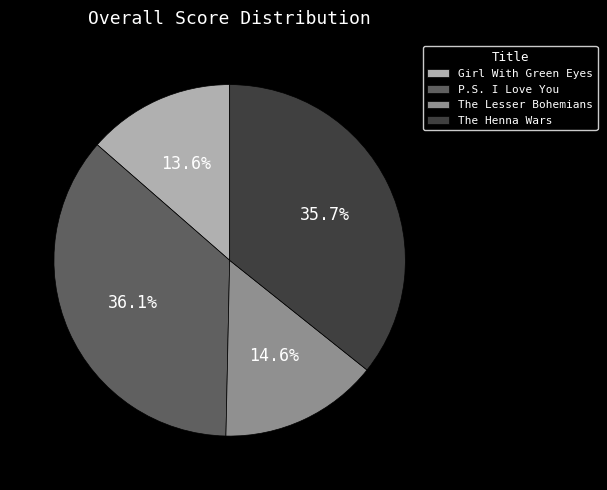

Which has a higher value, P.S. I Love You or The Lesser Bohemians?

P.S. I Love You